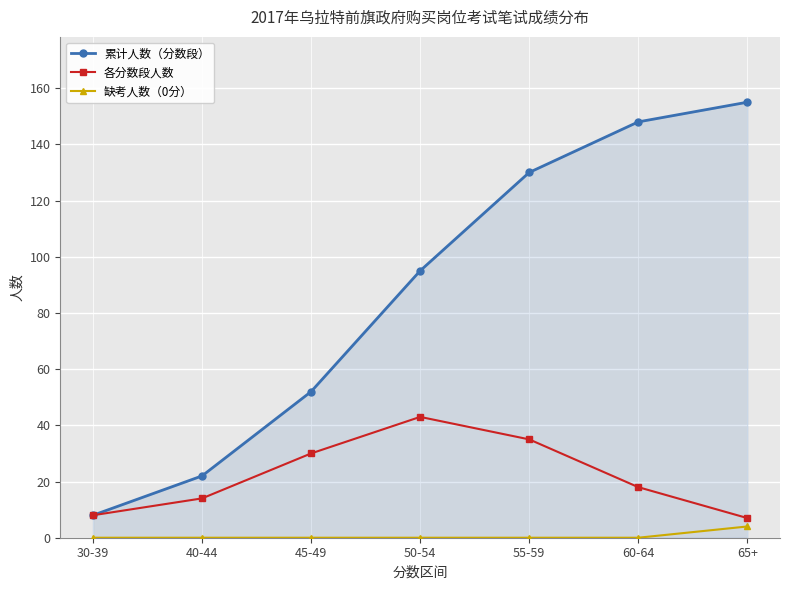

How many series are shown in this chart?

3